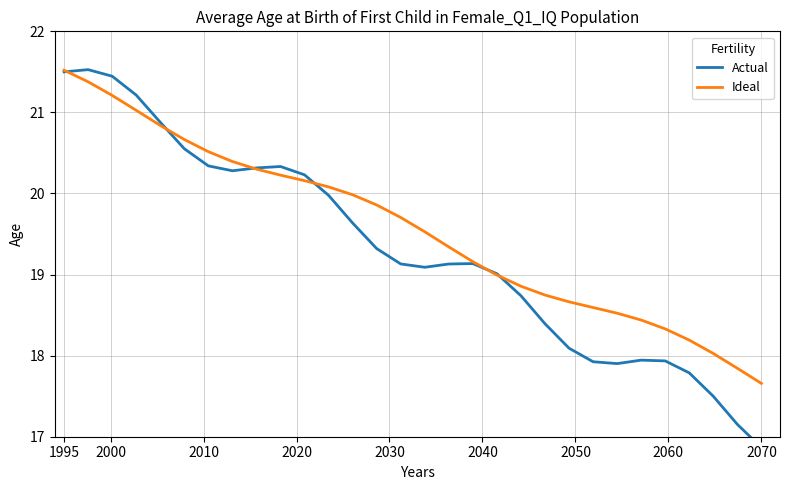

Rank the series by their maximum value, from highest to lowest.

Actual, Ideal